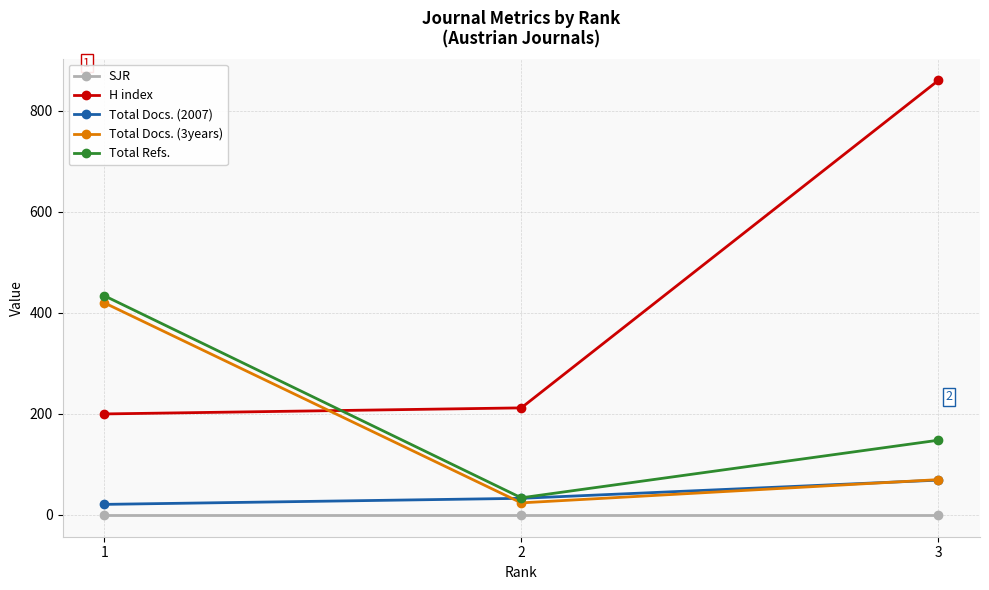

How many Total Docs. (2007) values are between 21 and 69?

3